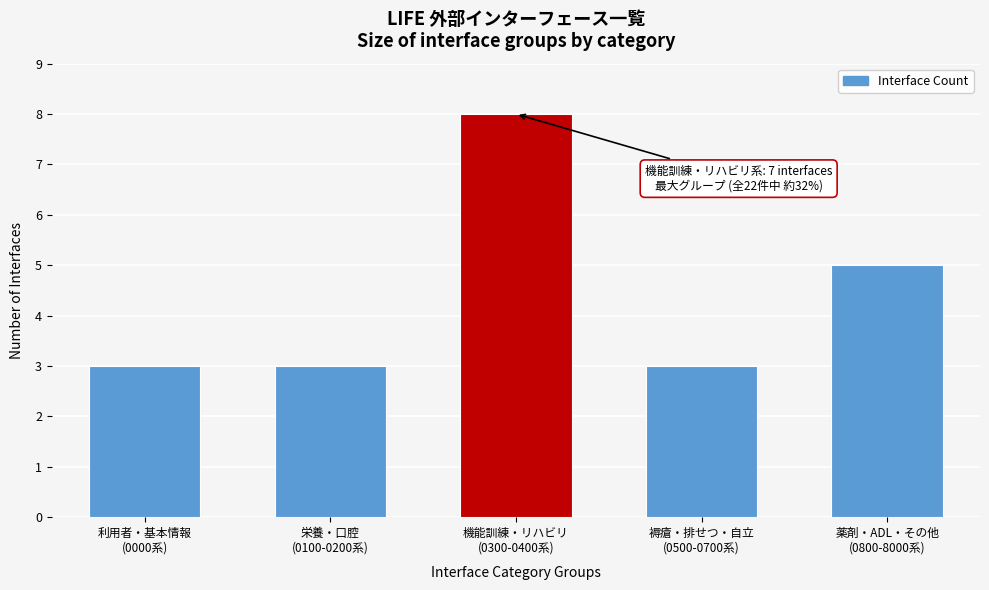

Reading left to right, transcribe all the data shown in this chart.

3	3	8	3	5